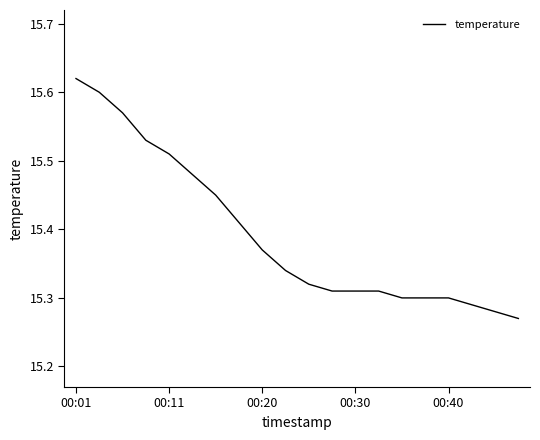

Is this an area chart (filled region under the line)?

No